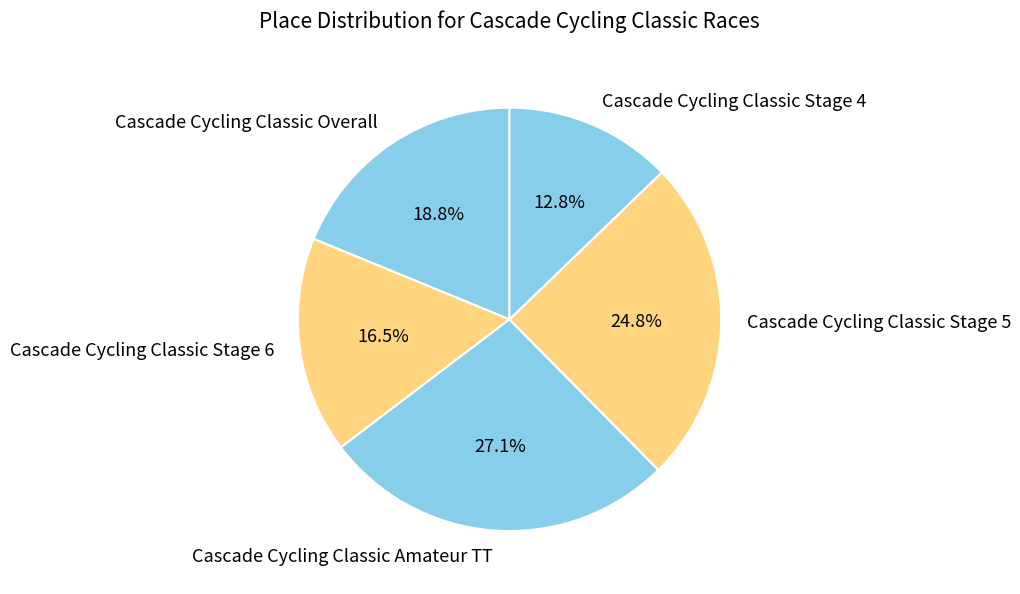

Between Cascade Cycling Classic Overall and Cascade Cycling Classic Stage 6, which is larger?

Cascade Cycling Classic Overall